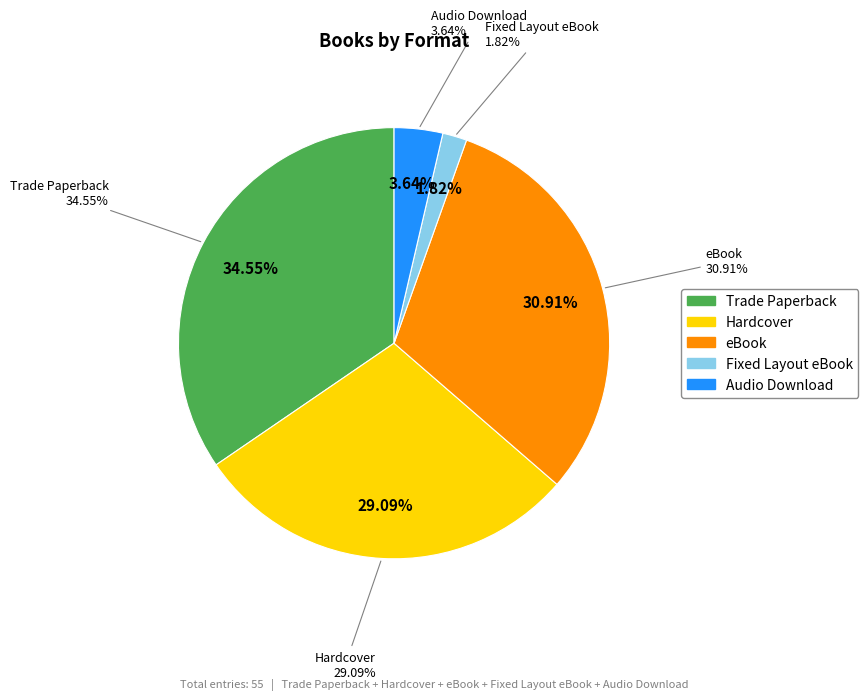

How many segments does this pie chart have?

5